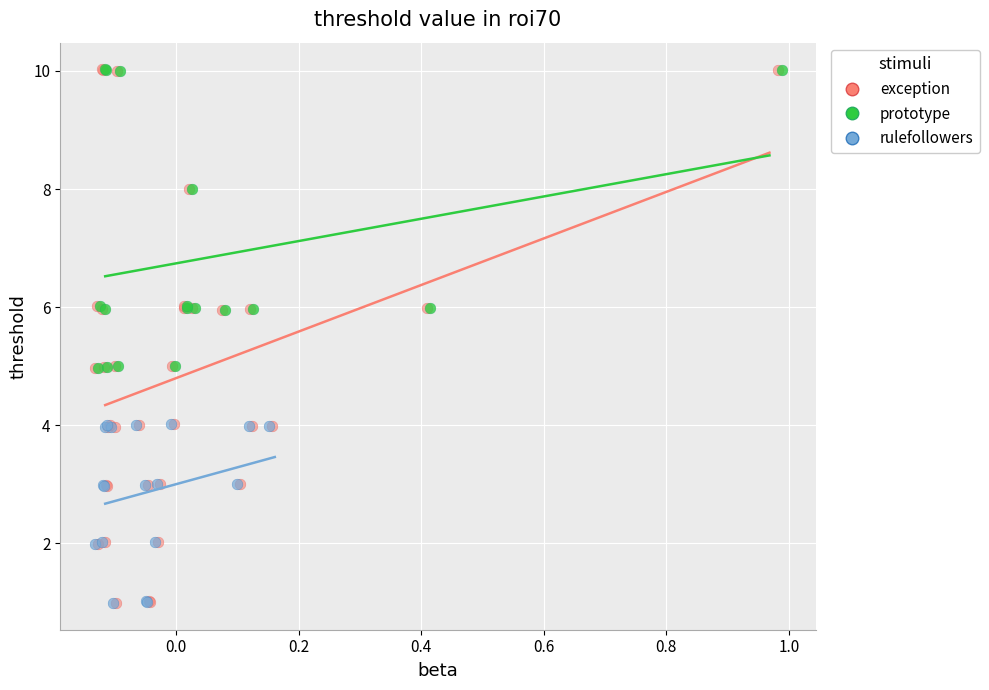

Which series has the largest Y range (max minus min)?

exception